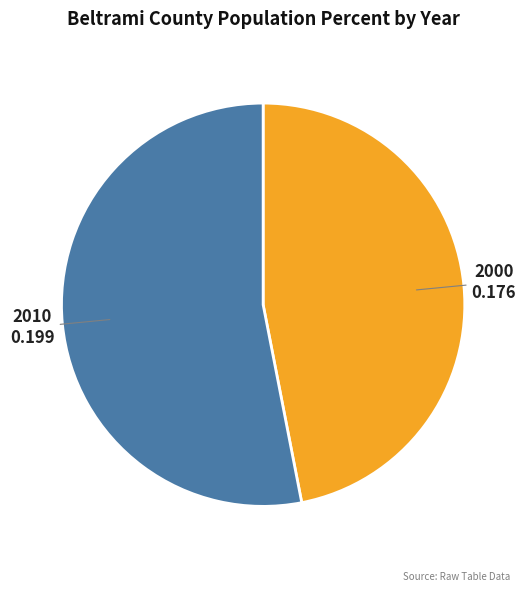

What is the smallest slice in the pie chart?

2000